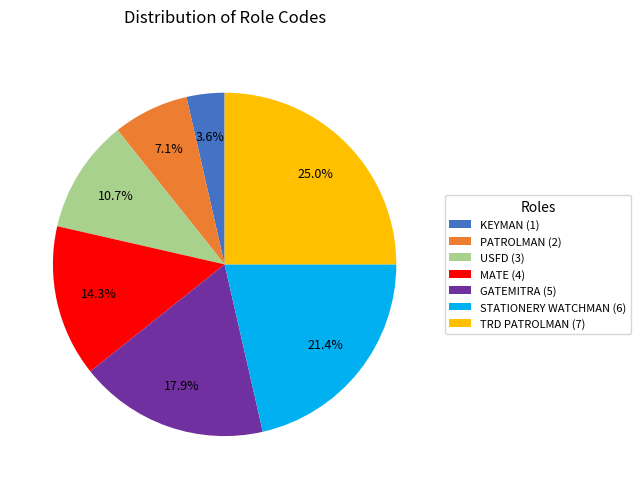

Is there a majority slice in this chart?

No